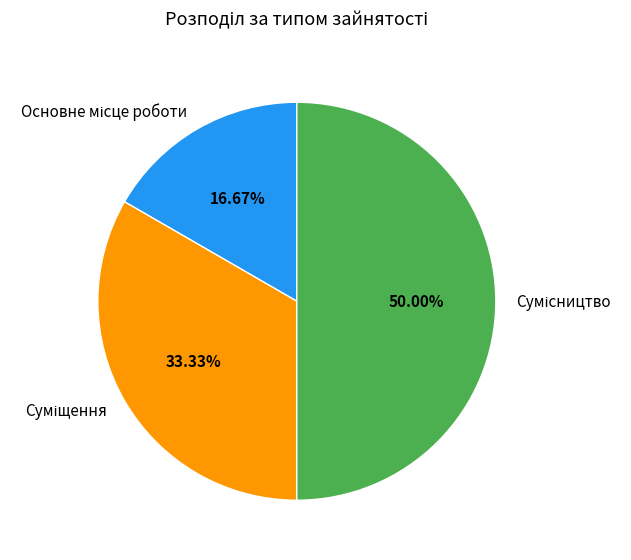

To the nearest percent, what portion does Сумісництво represent?

50%